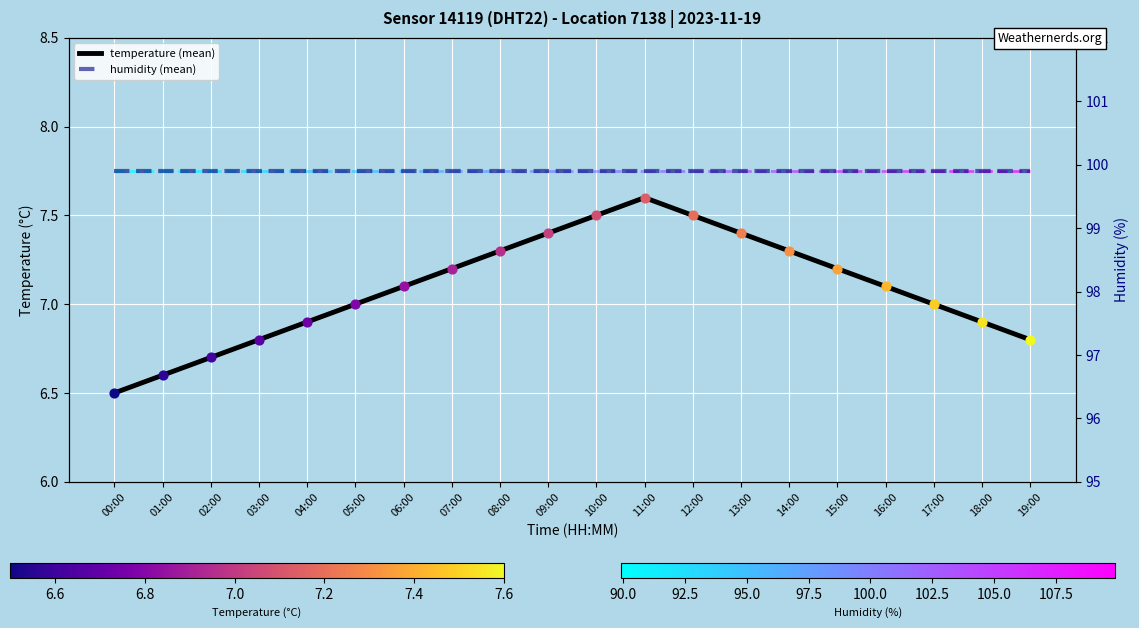

What are all the series names shown in the legend?

temperature (mean), humidity (mean)